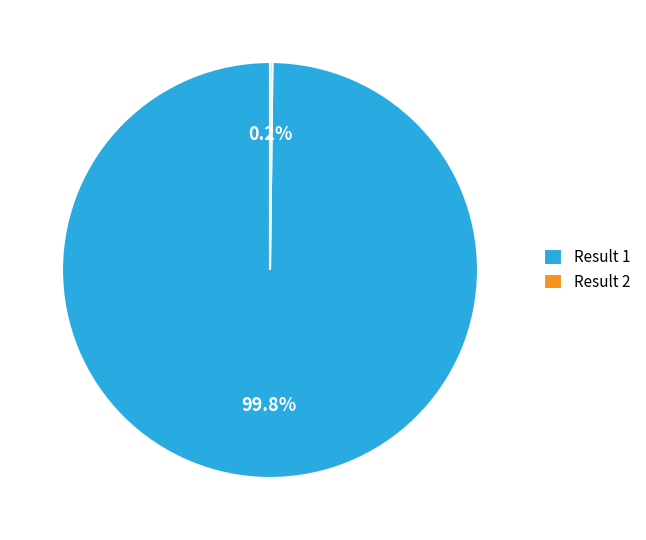

How much of the chart is everything except Result 1?

0.2%